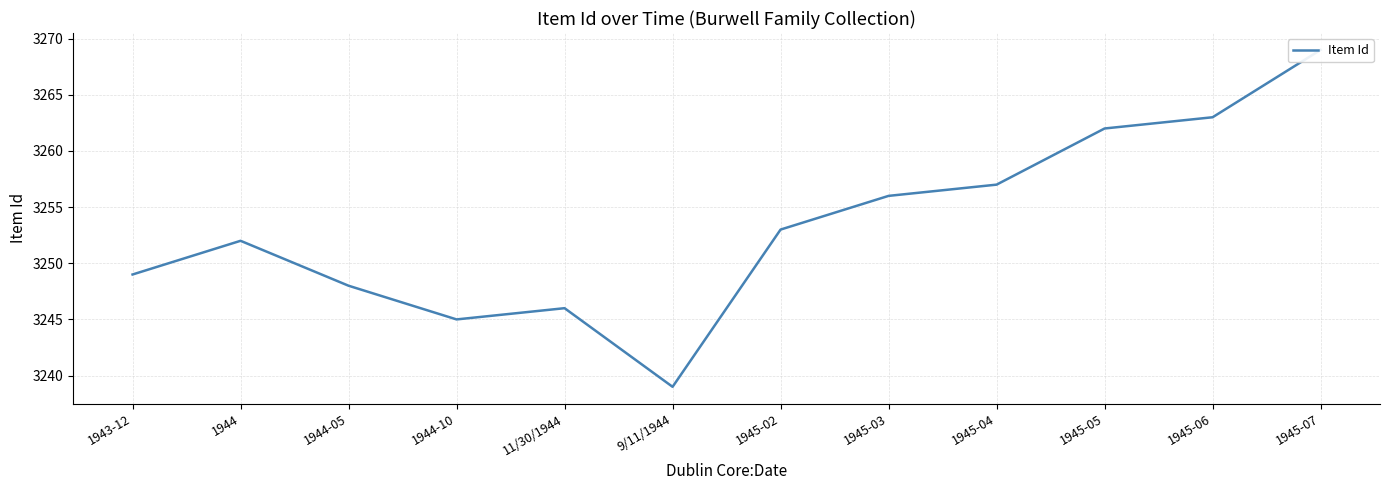

What is the label of the 11th point from the right?

1944